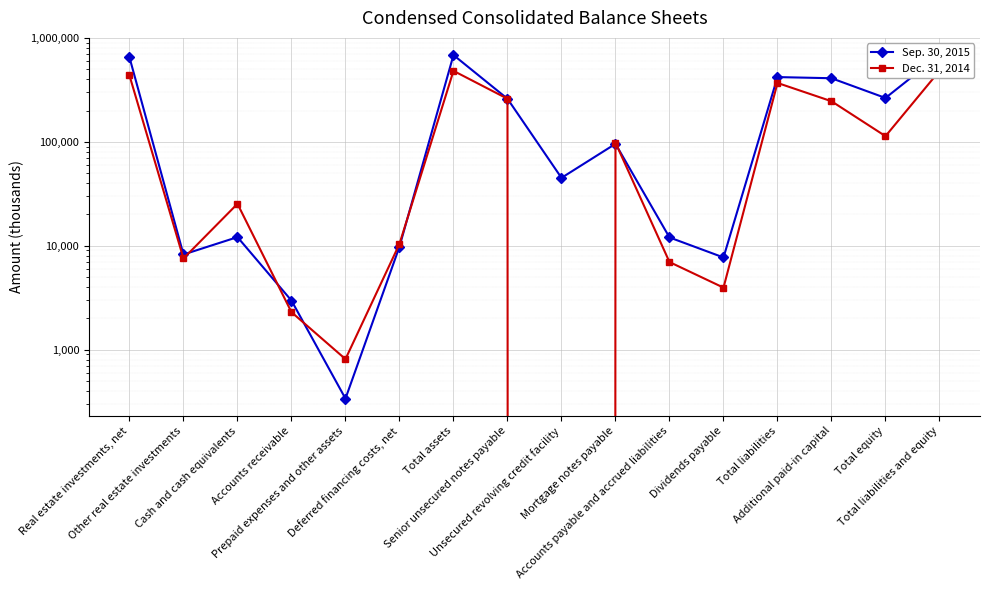

Where does the Sep. 30, 2015 series first go above 95696?

Real estate investments, net